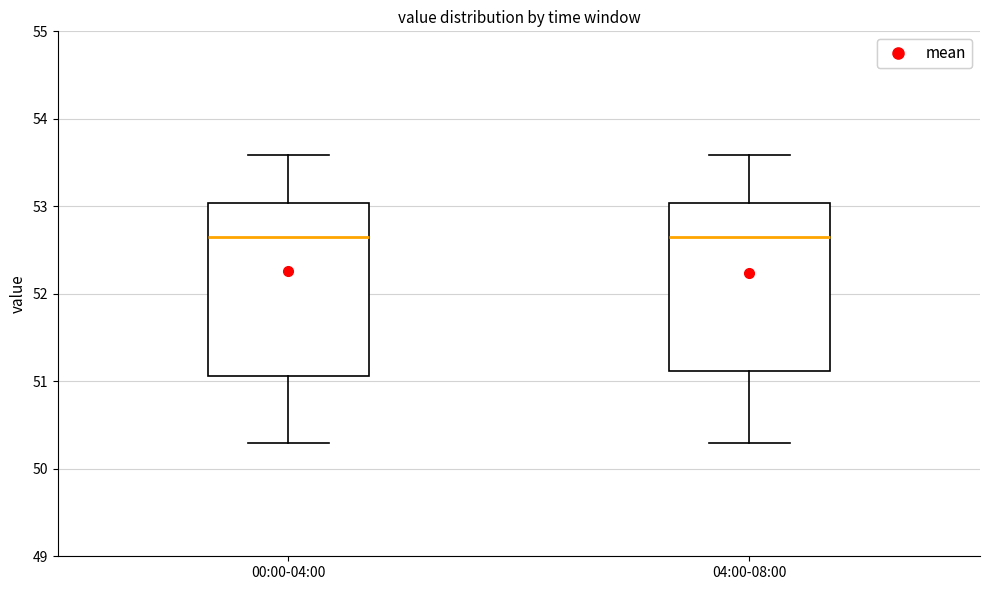

Reading left to right, transcribe this box plot: for each box, give where its median line is, the range the box spans, and where its two whiskers end, as read against the y-axis. The values are not printed on the chart, so give them approximately, as read against the axis.

00:00-04:00: median 52.7, box 51.1 to 53.0, whiskers 50.3 to 53.6
04:00-08:00: median 52.7, box 51.1 to 53.0, whiskers 50.3 to 53.6